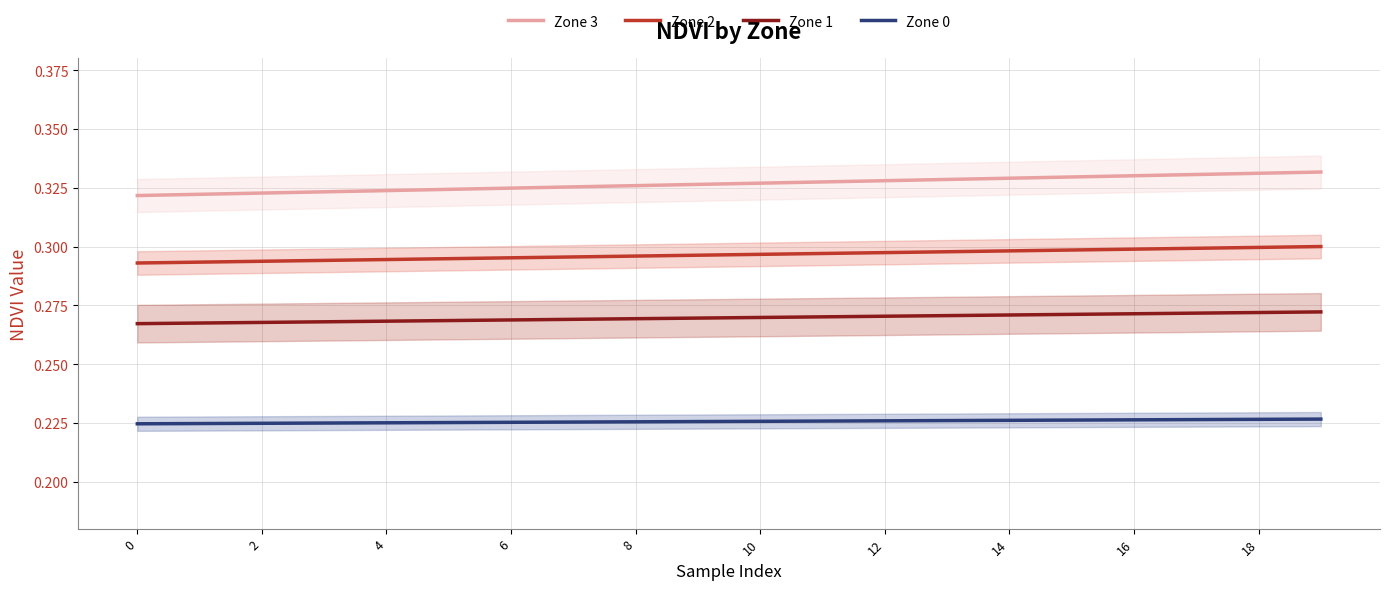

What are all the series names shown in the legend?

Zone 3, Zone 2, Zone 1, Zone 0